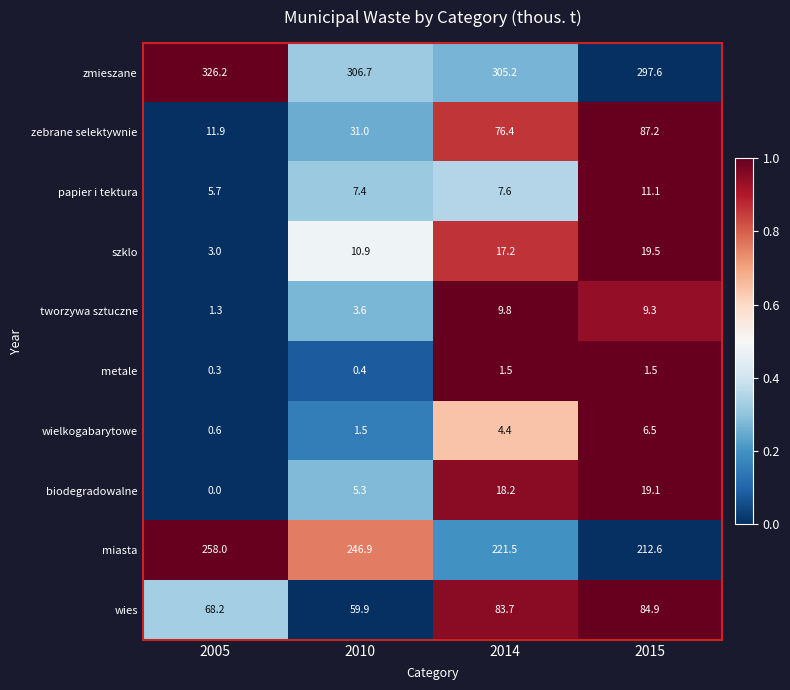

Which category has the lowest value across all series?

2005